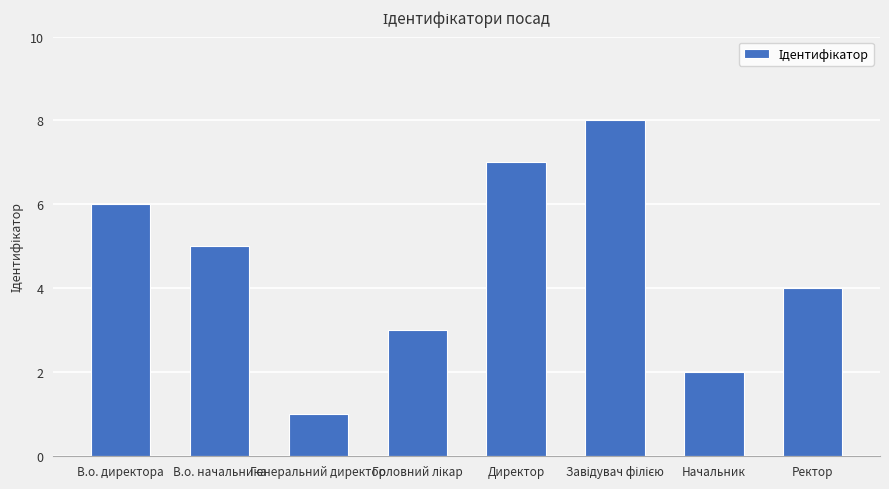

What is the minimum value shown in the chart?

1